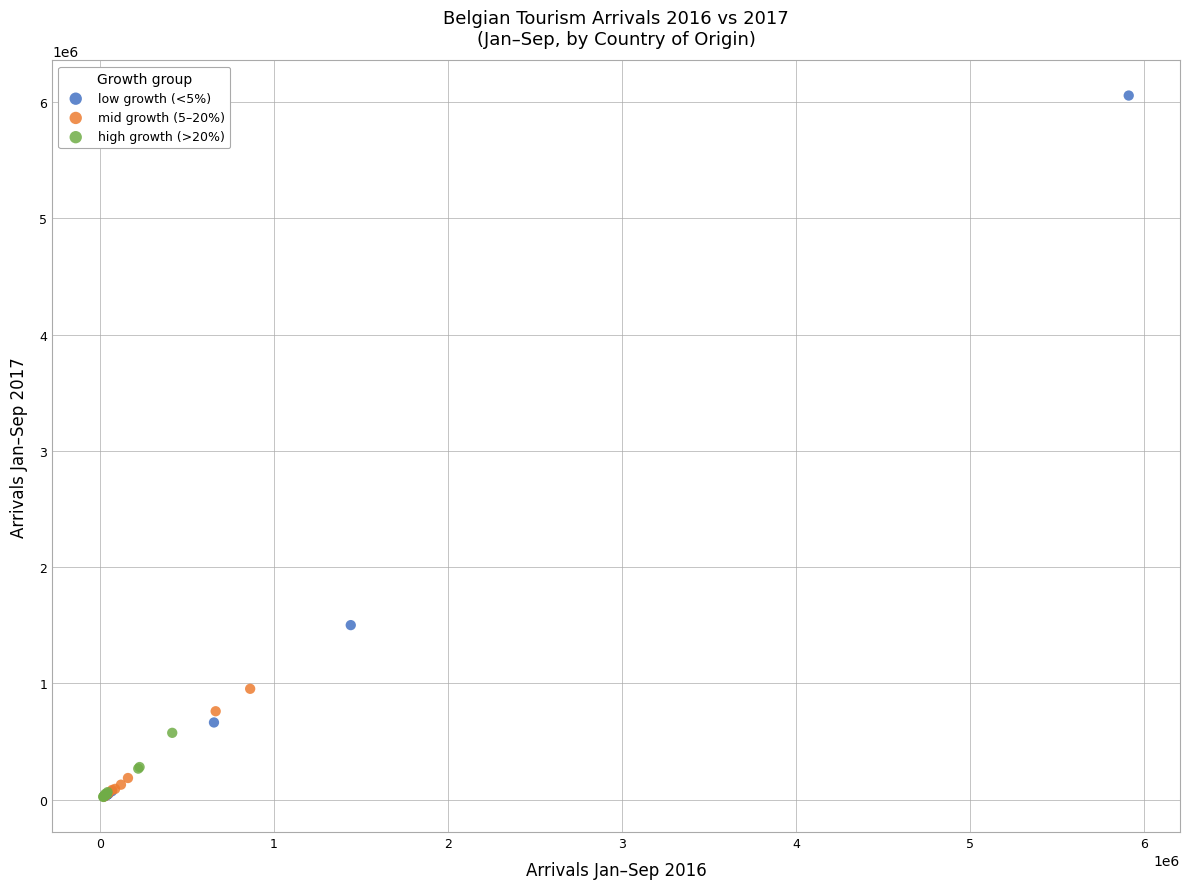

What are all the series names shown in the legend?

low growth (<5%), mid growth (5–20%), high growth (>20%)